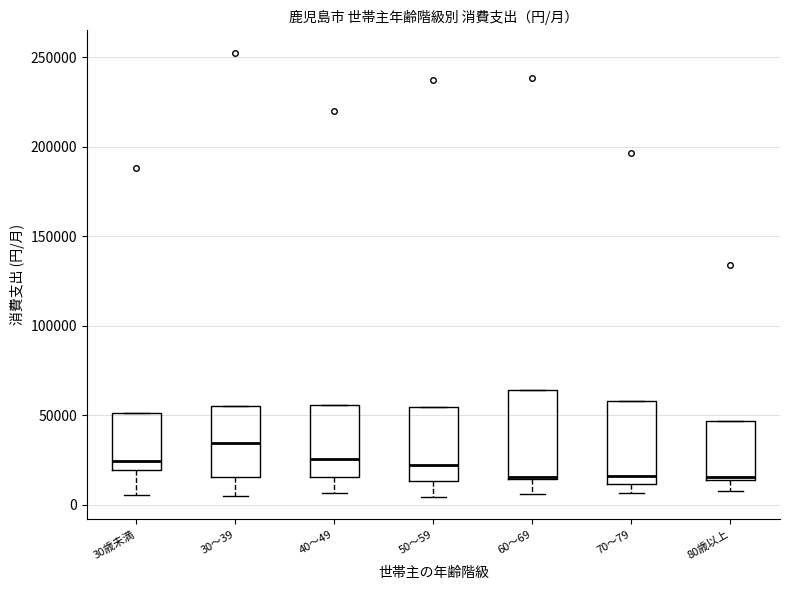

Which box has the highest median line?

30～39